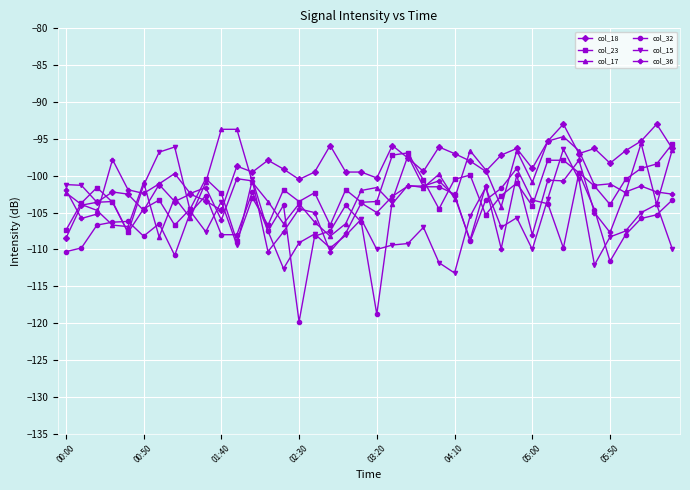

Which series has the largest total across all categories?

col_18